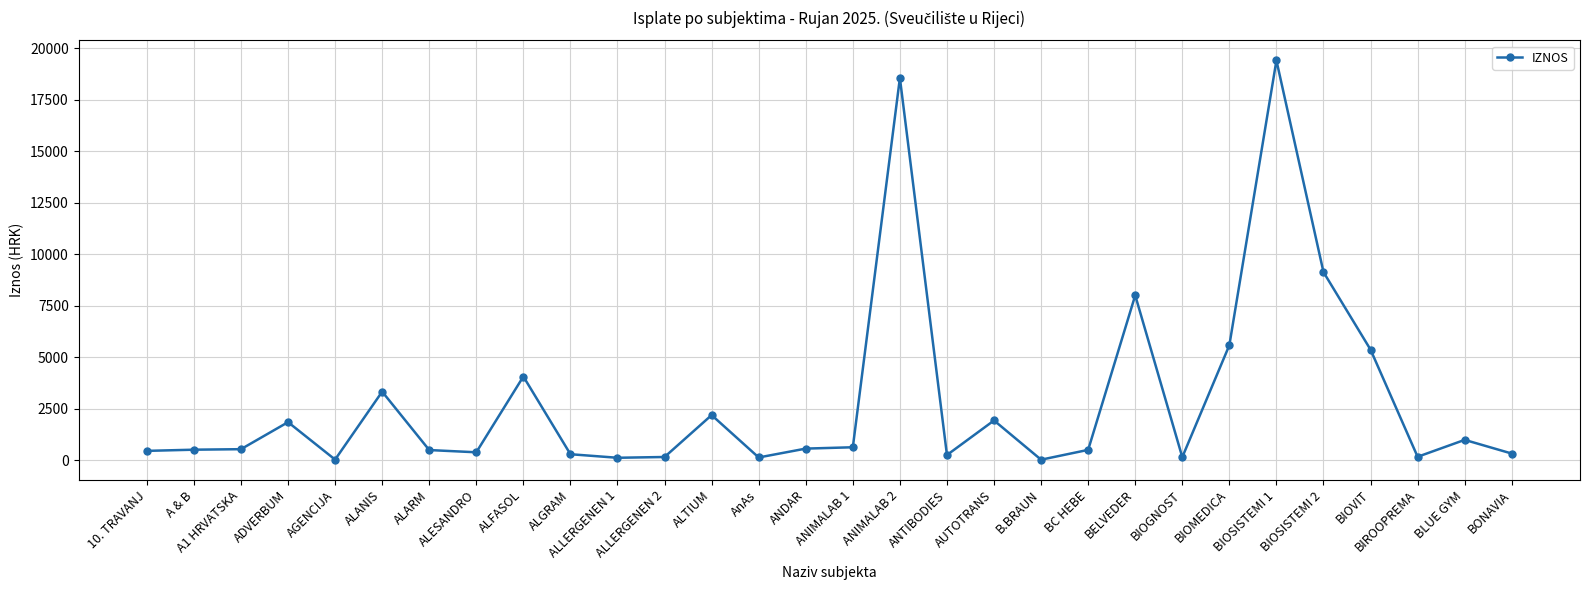

What is the value of the 6th point from the left?

3323.7